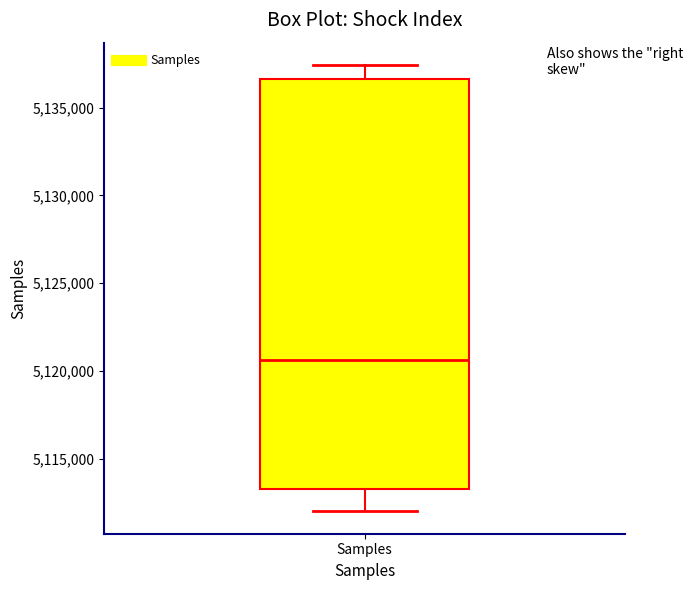

Transcribe this box plot: give where the median line is, the range the box spans, and where the two whiskers end, as read against the y-axis. The values are not printed on the chart, so give them approximately, as read against the axis.

median 5120500, box 5113500 to 5136500, whiskers 5112000 to 5137500